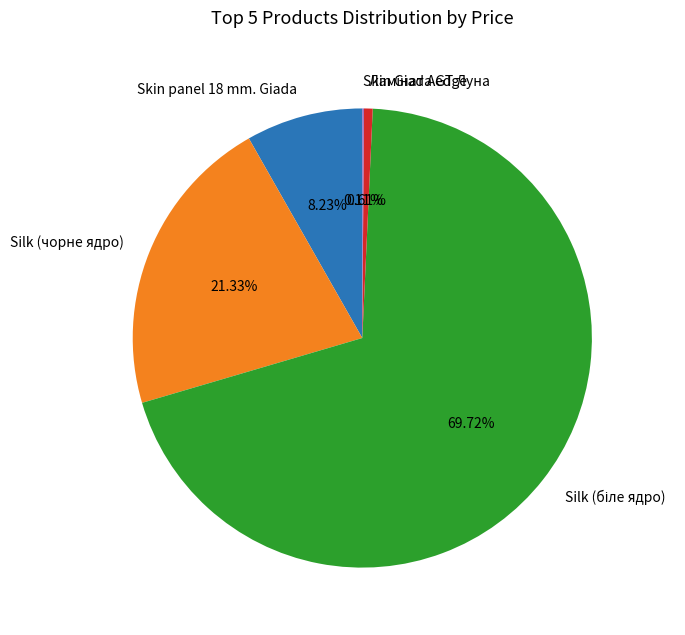

What percentage is NOT represented by Skin panel 18 mm. Giada?

91.8%